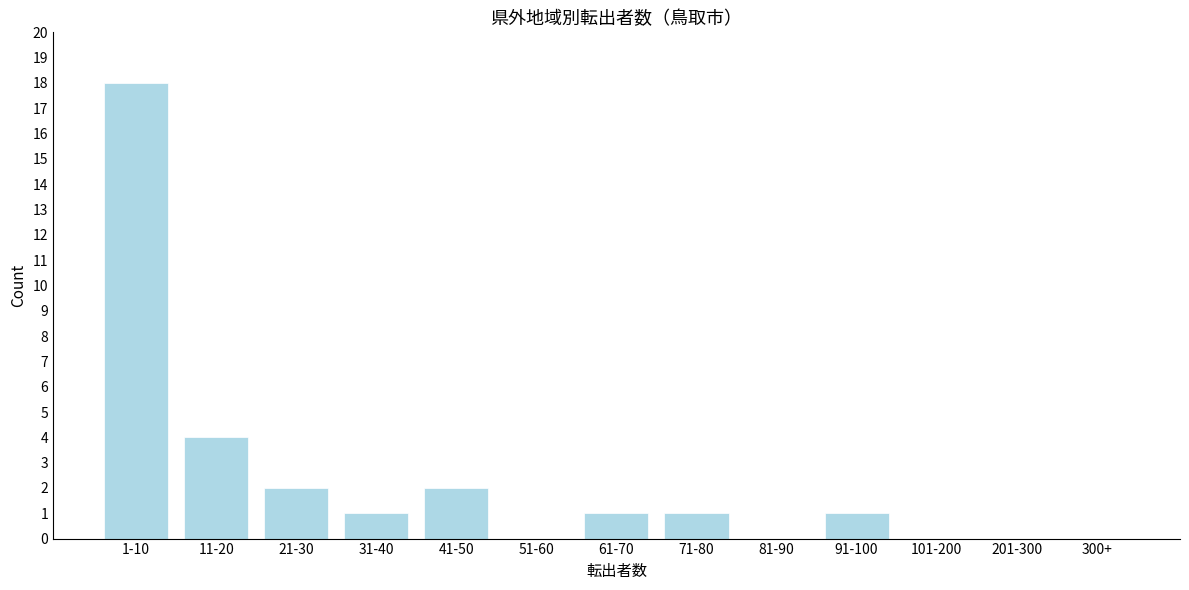

Reading left to right, list all the values displayed in this chart.

1-10=18	11-20=4	21-30=2	31-40=1	41-50=2	51-60=0	61-70=1	71-80=1	81-90=0	91-100=1	101-200=0	201-300=0	300+=0